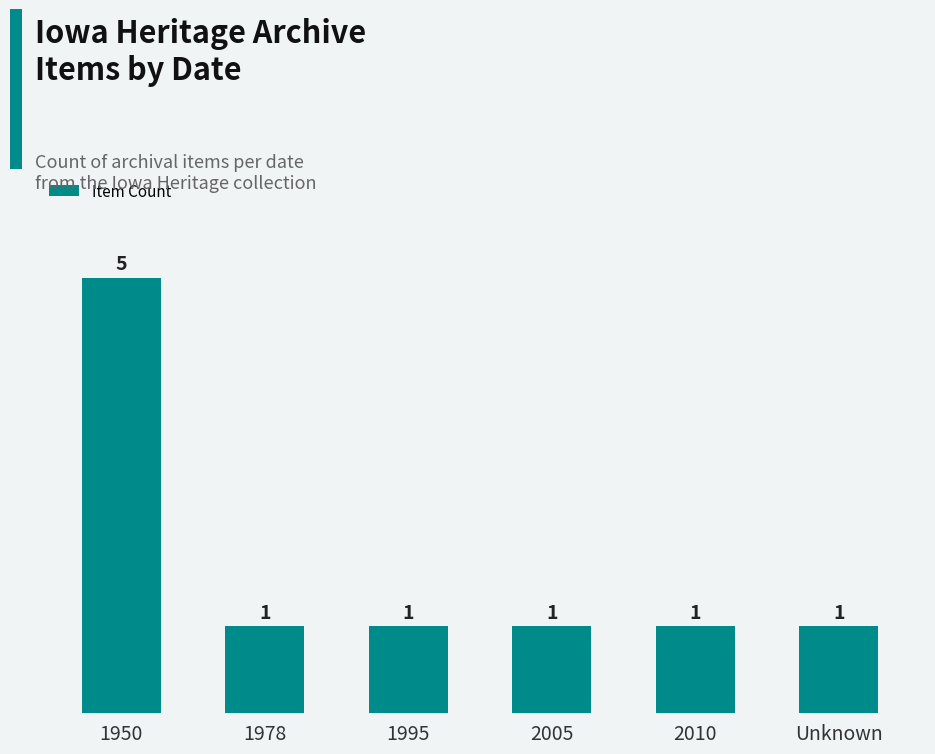

What is the greatest value displayed?

5